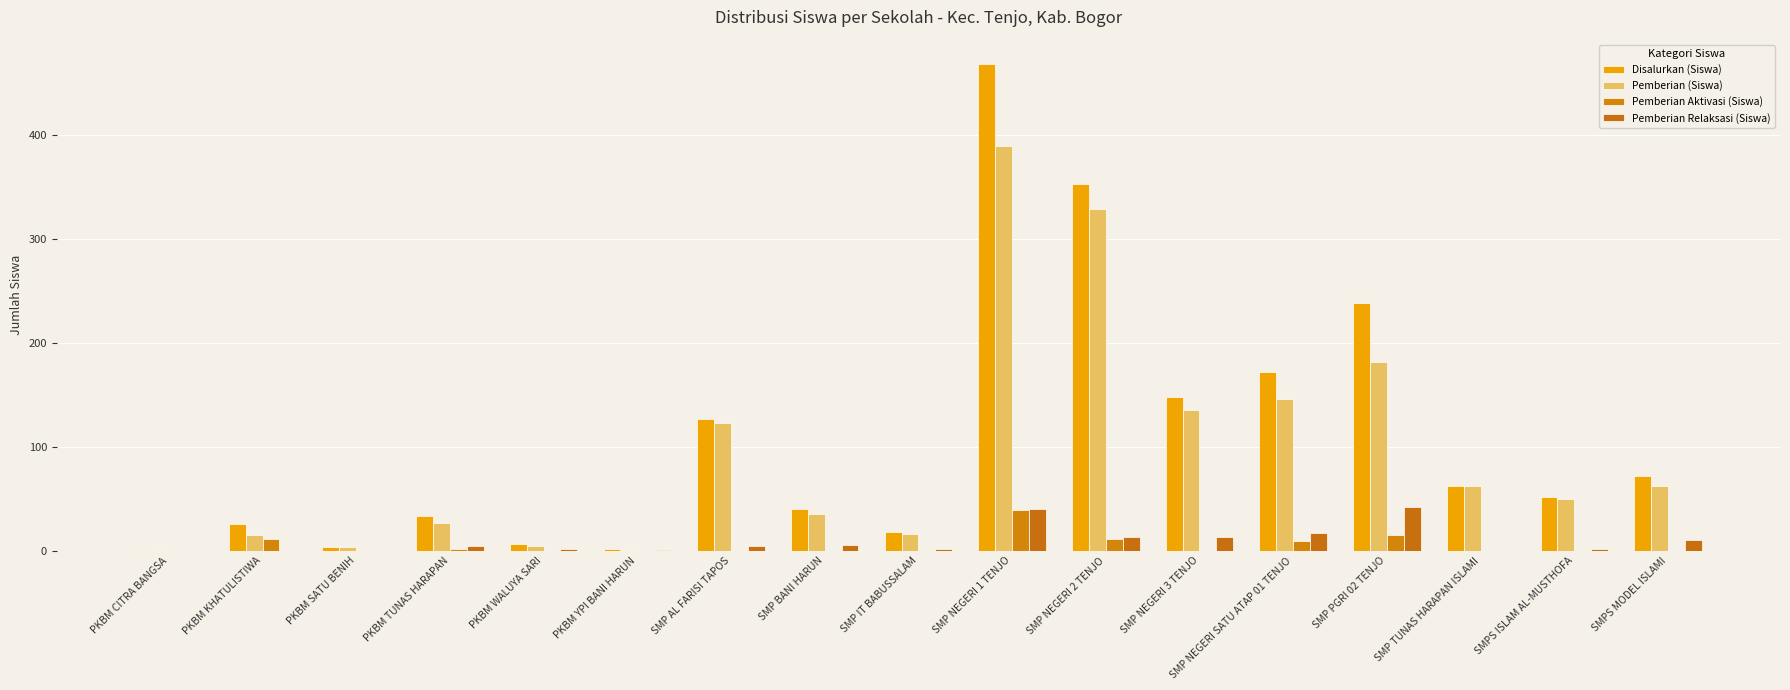

Count the number of data series in this chart.

4